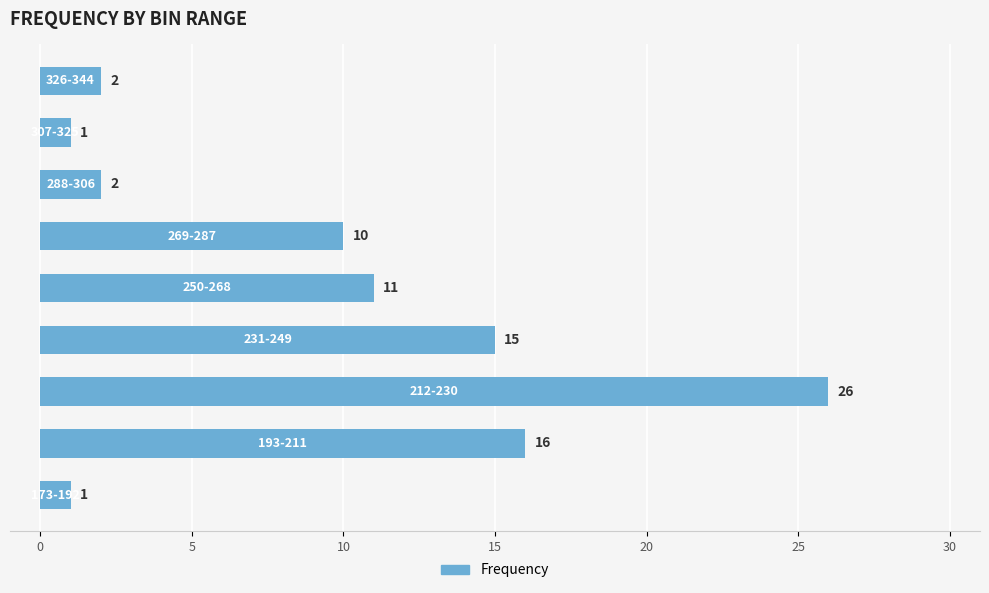

What is the difference between the maximum and minimum values?

25